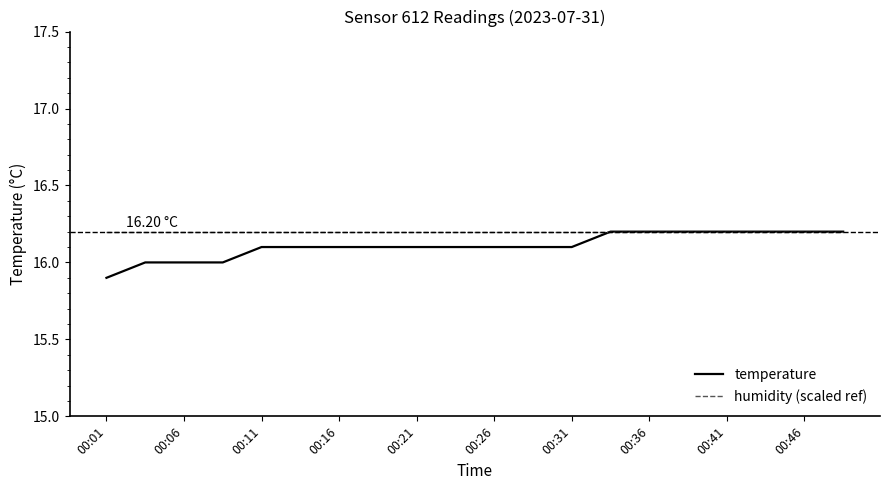

Reading left to right, extract all data points from this chart.

temperature: 15.9	16.0	16.0	16.0	16.1	16.1	16.1	16.1	16.1	16.1	16.1	16.1	16.1	16.2	16.2	16.2	16.2	16.2	16.2	16.2
humidity (scaled ref): 16.2	16.2	16.2	16.2	16.2	16.2	16.2	16.2	16.2	16.2	16.2	16.2	16.2	16.2	16.2	16.2	16.2	16.2	16.2	16.2